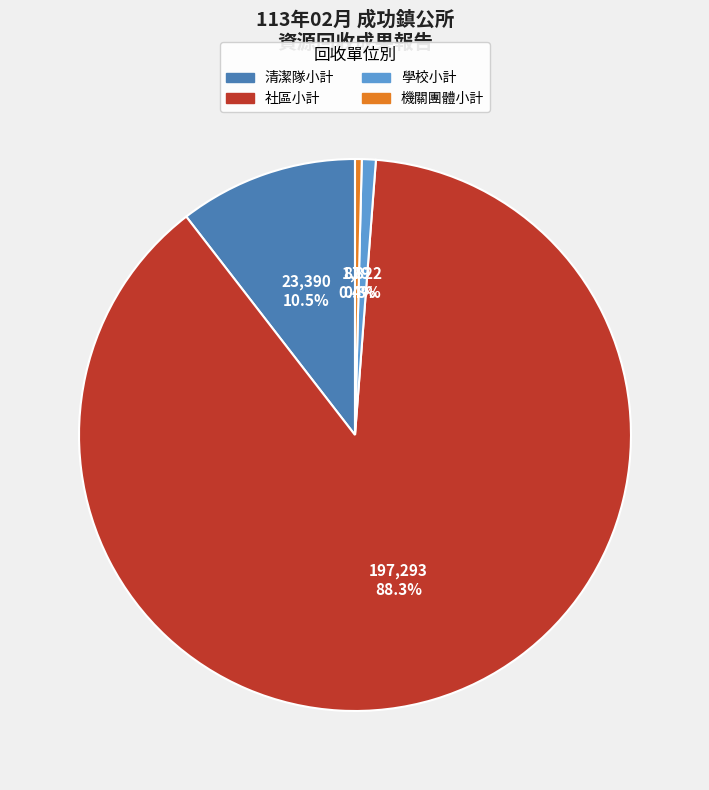

The 清潔隊小計 slice represents 1% of the pie. True or false?

False